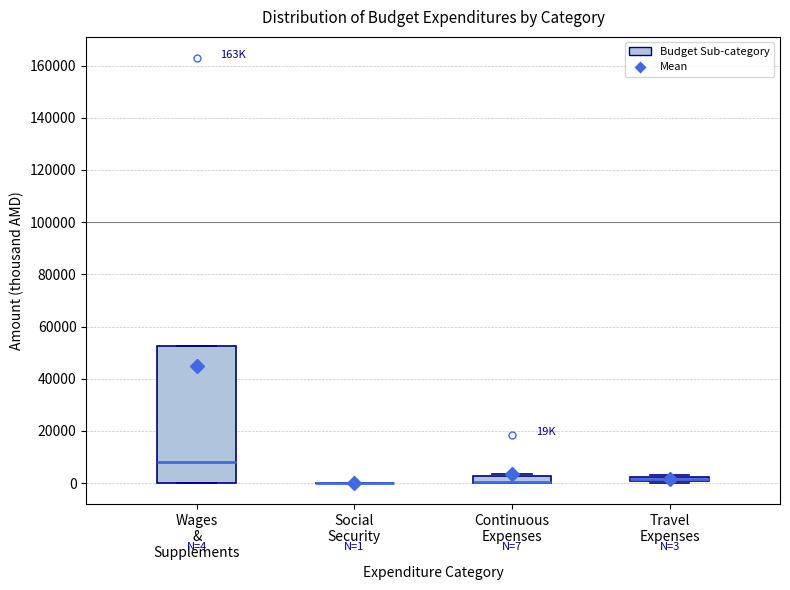

Which box is the tallest, from its lower edge to its upper edge?

Wages & Supplements